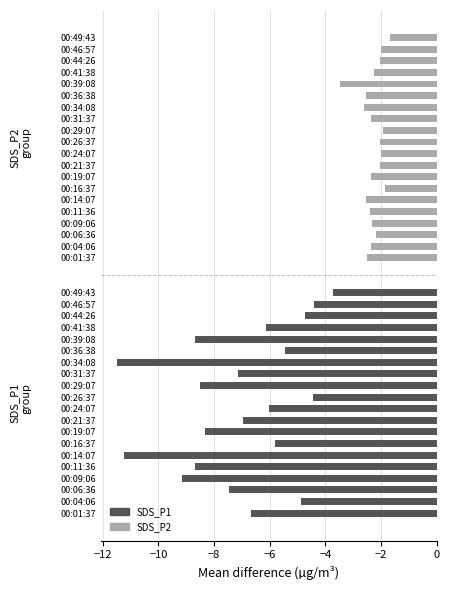

How many series are shown in this chart?

2